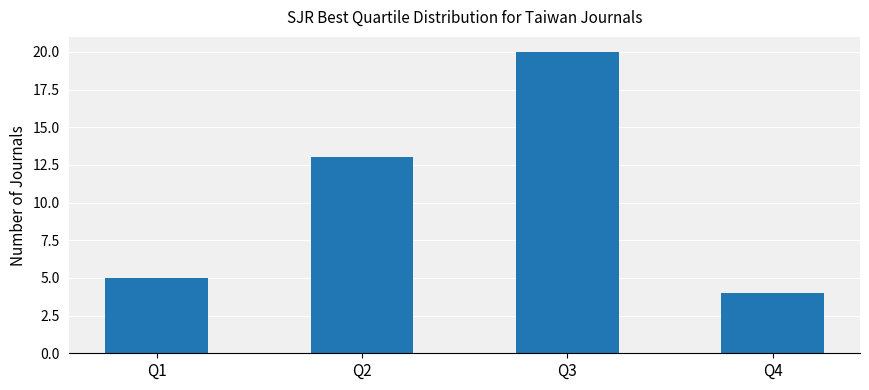

Read the value at Q2, to the nearest 10.

10